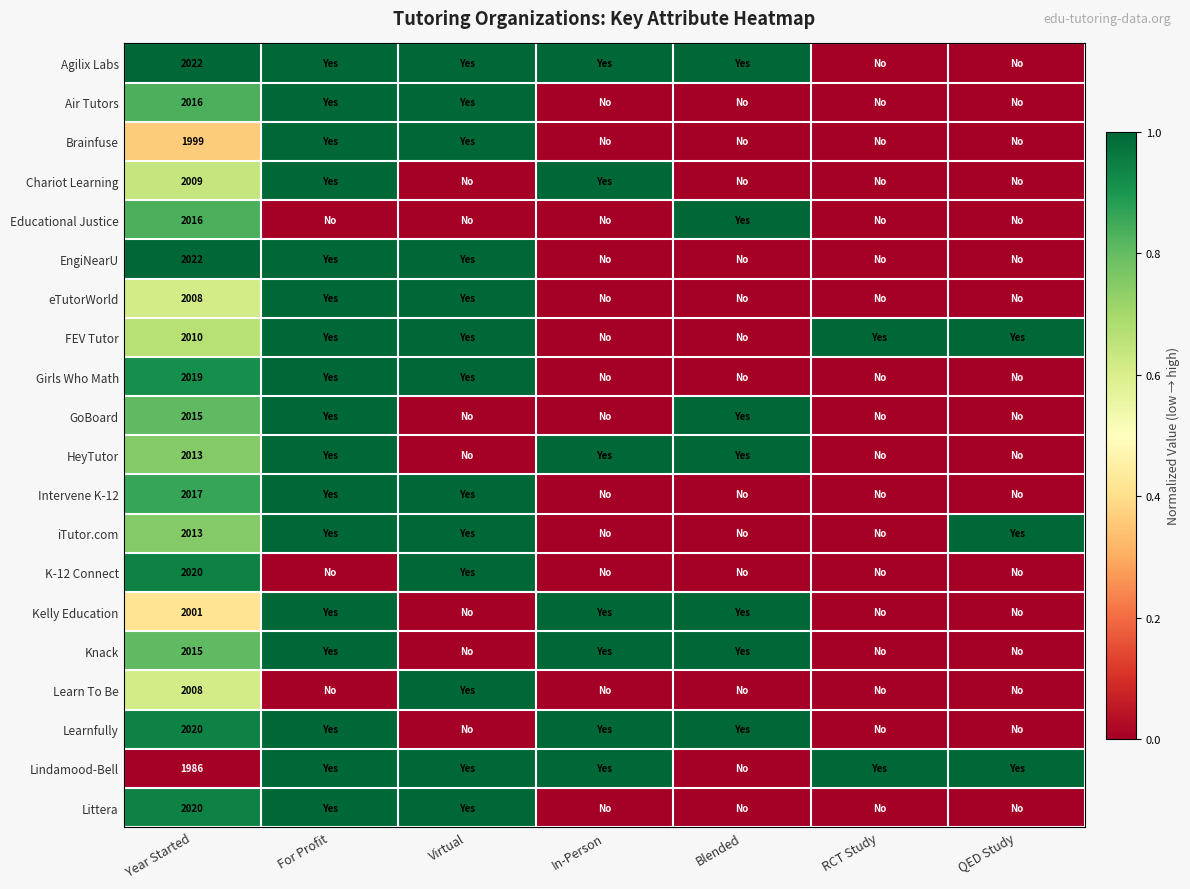

The K-12 Connect series shows 1.0 at Virtual. True or false?

True